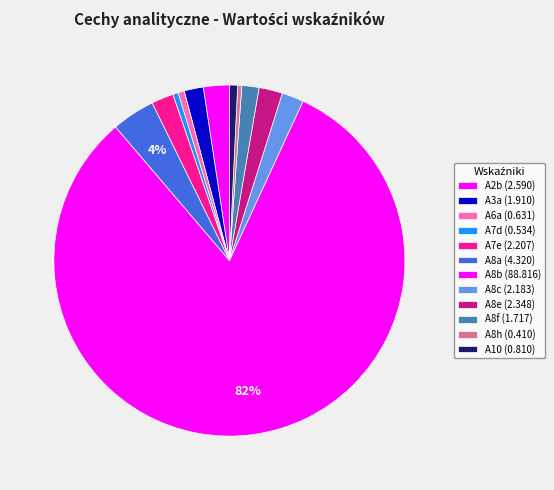

Which category accounts for the majority?

A8b